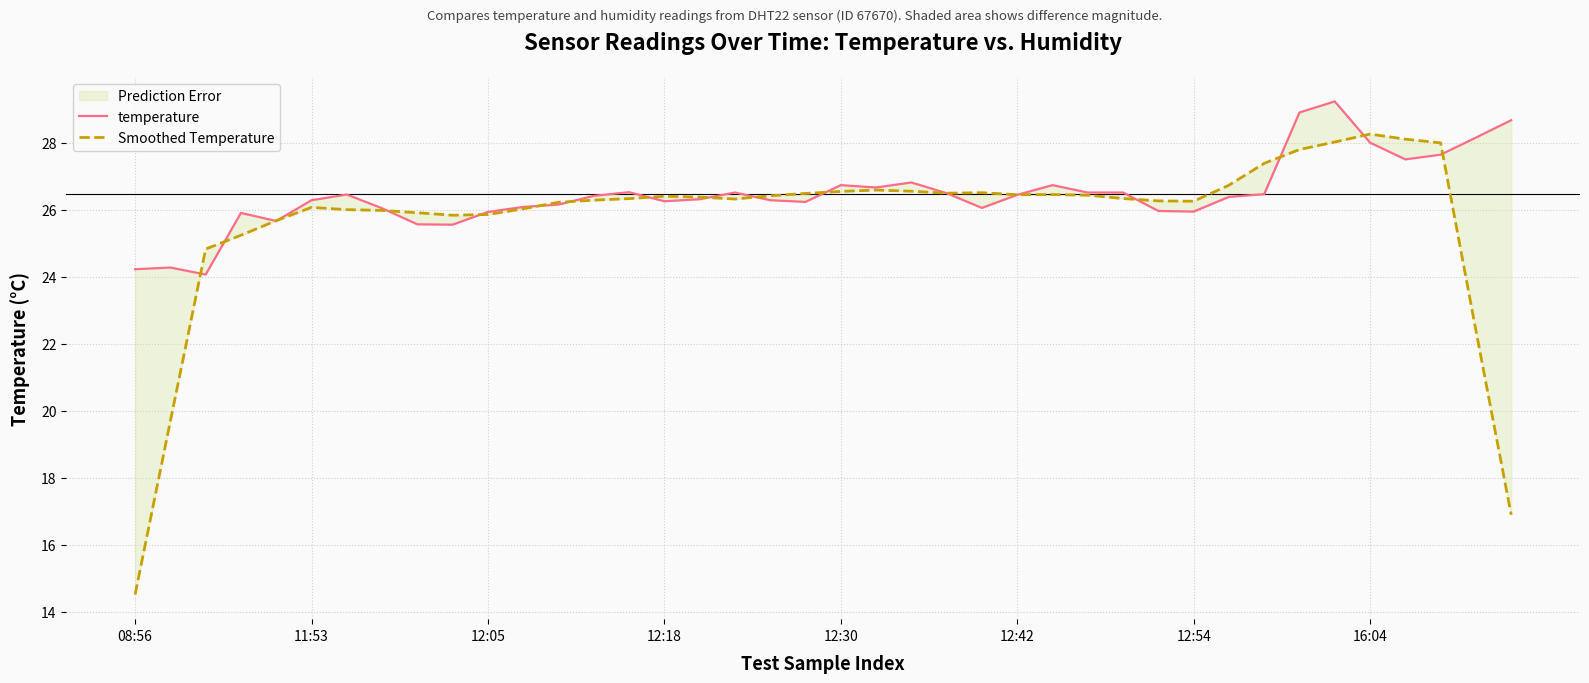

Which category has the highest value in the temperature series?

34